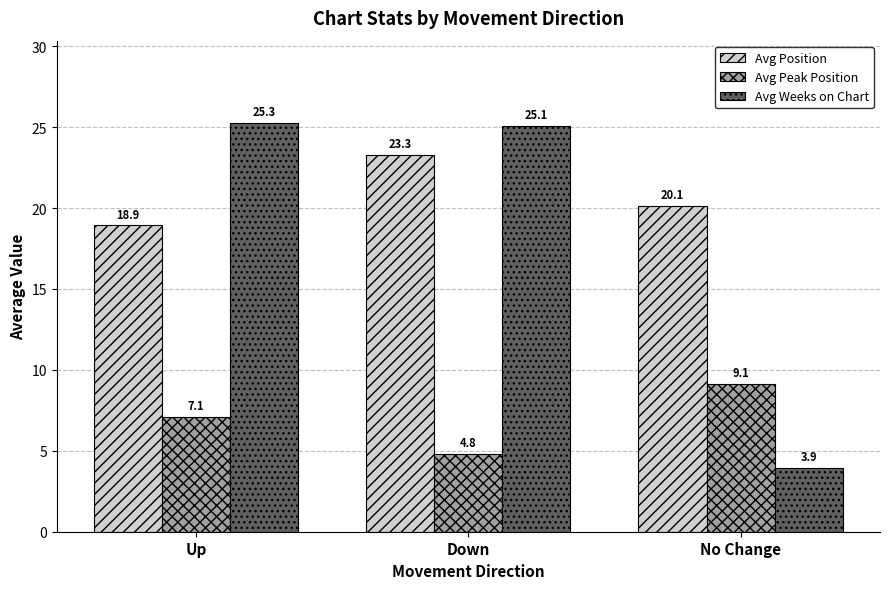

Which series has the widest spread of values?

Avg Weeks on Chart